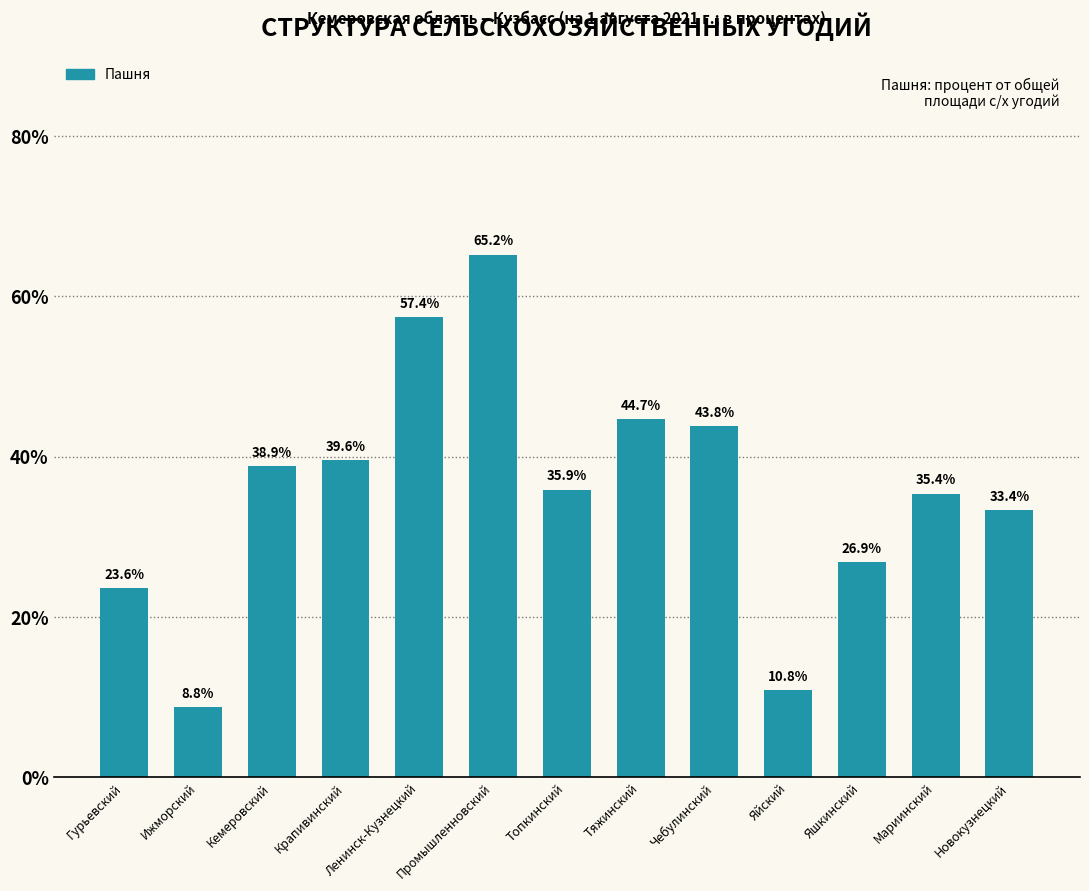

What is the change in value from Промышленновский to Мариинский?

-29.8